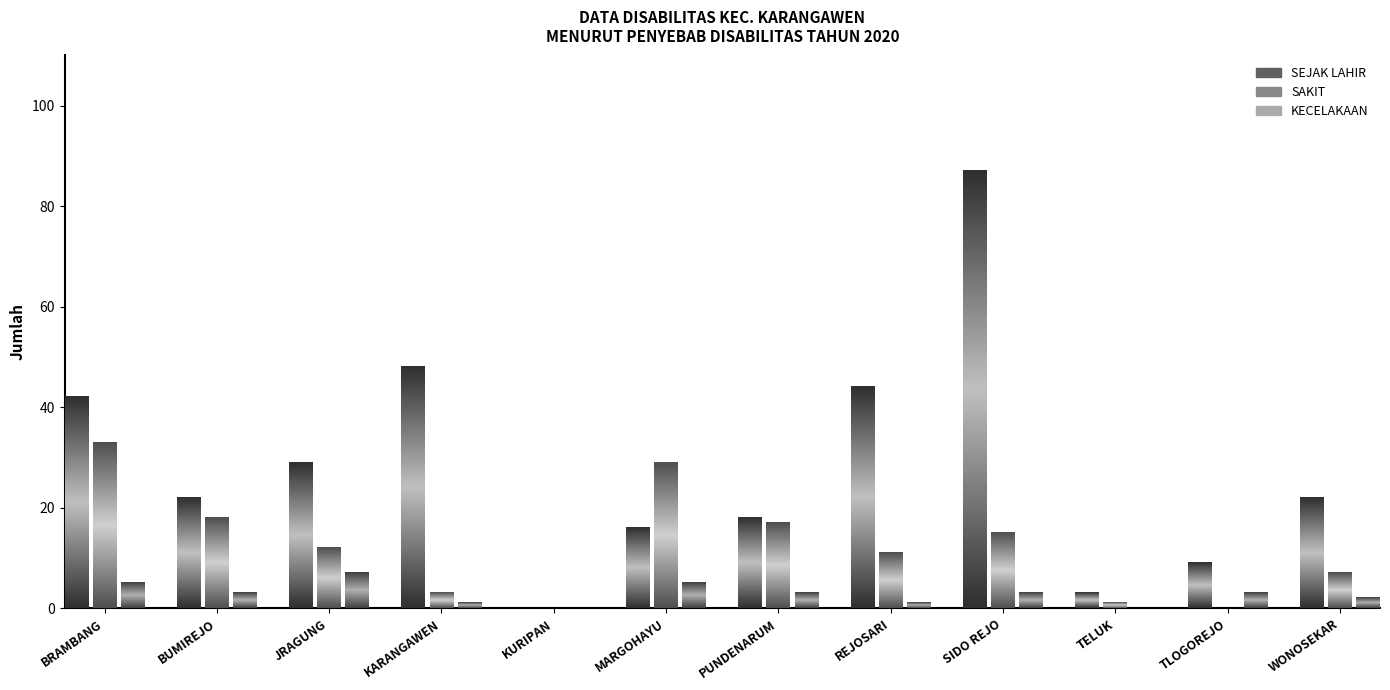

The value of KECELAKAAN at TLOGOREJO is 3. True or false?

True